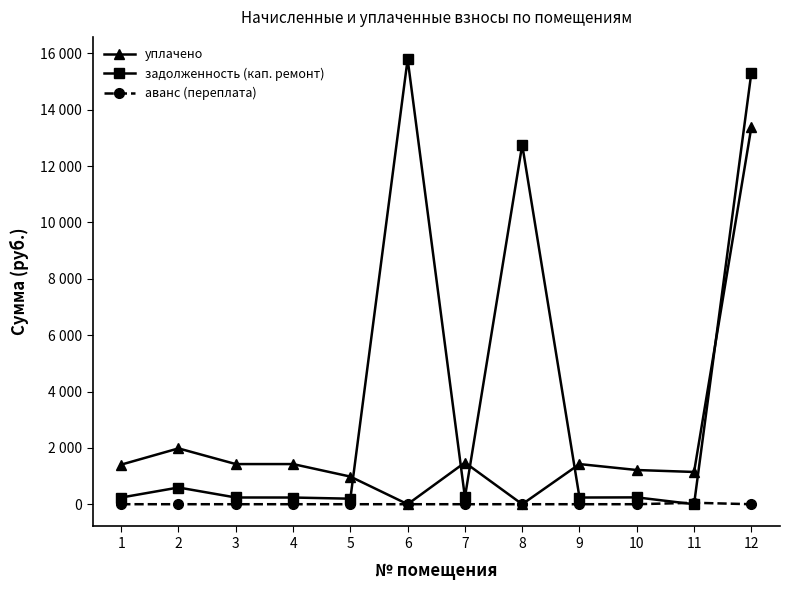

Which series has the largest total across all categories?

задолженность (кап. ремонт)